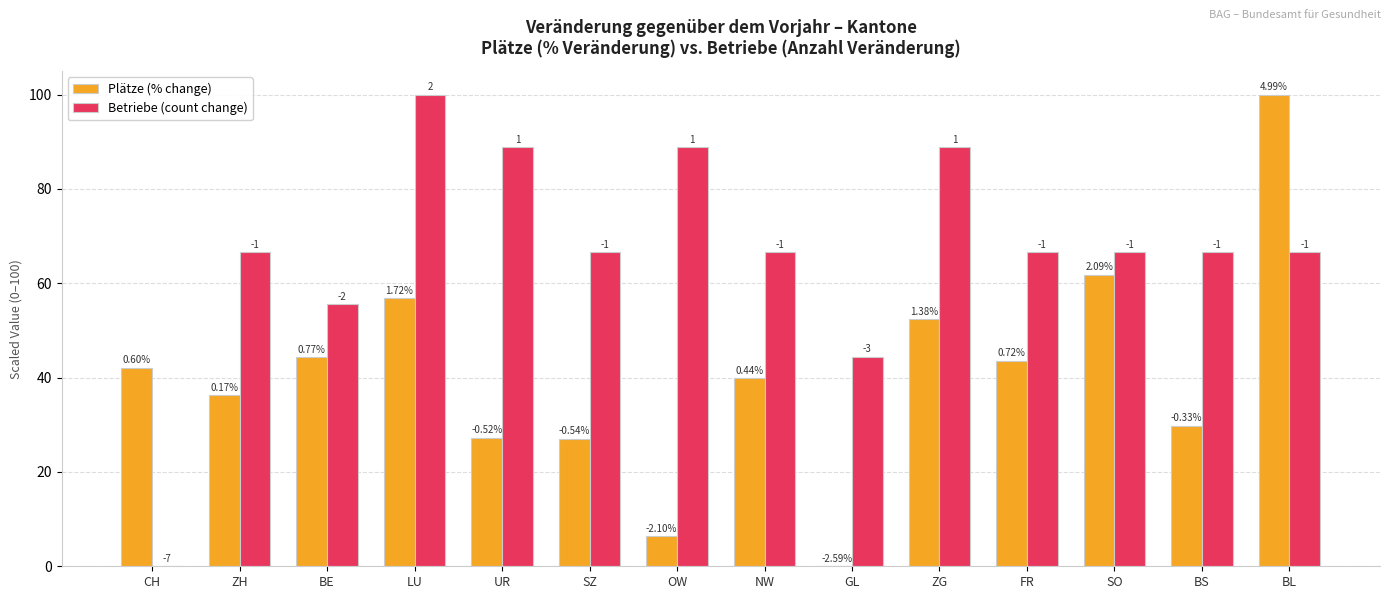

What is the approximate value of Betriebe (count change) at SO?

66.7